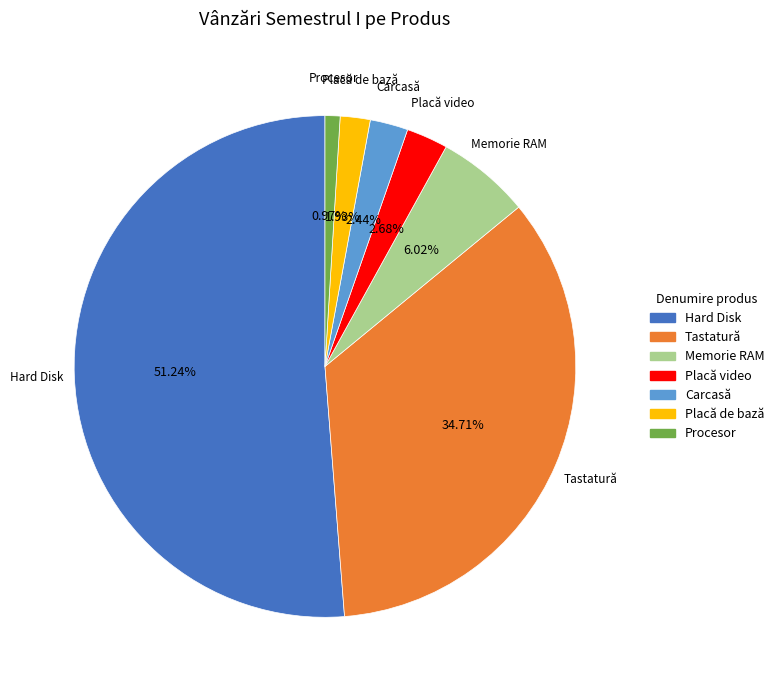

Which has a higher value, Memorie RAM or Carcasă?

Memorie RAM